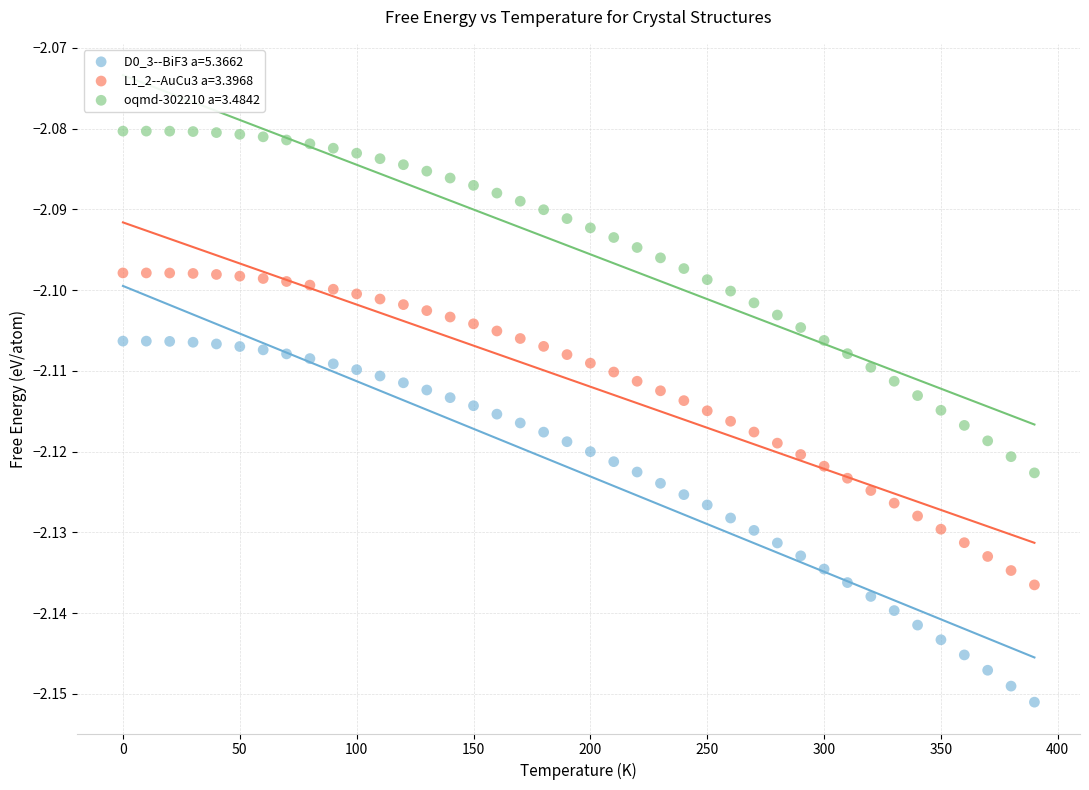

Across all data points, what is the range of X values (max minus min)?

390.0